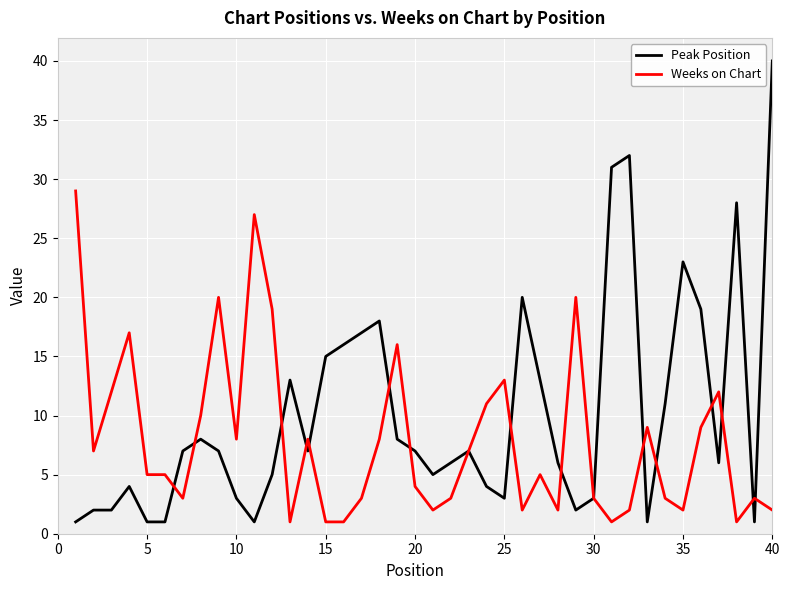

Does the chart display data point markers on the line(s)?

No